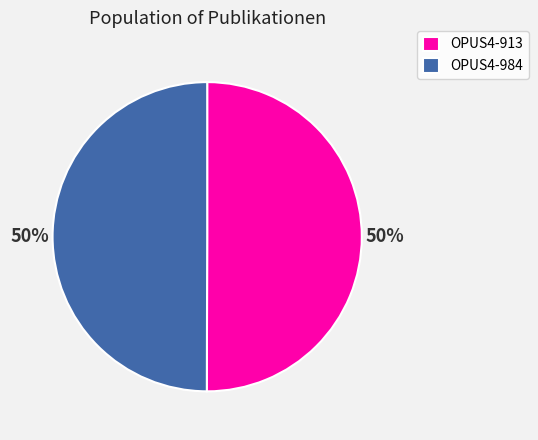

To the nearest percent, what is the combined percentage of OPUS4-913 and OPUS4-984?

100%